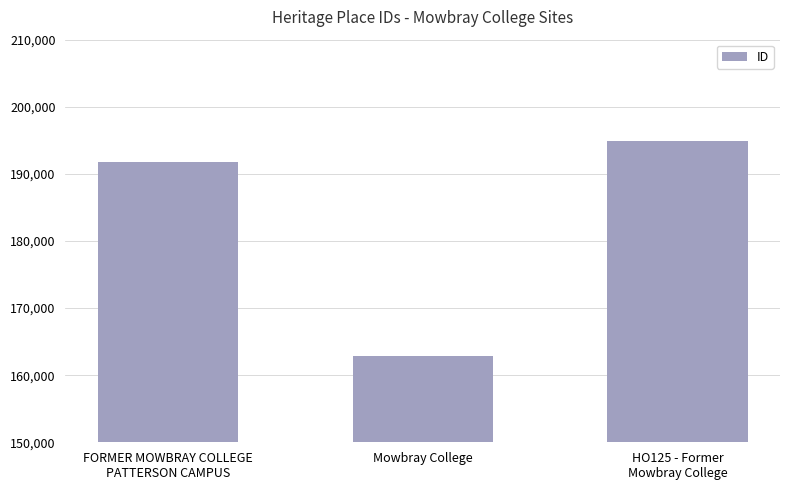

How many series are shown in this chart?

1